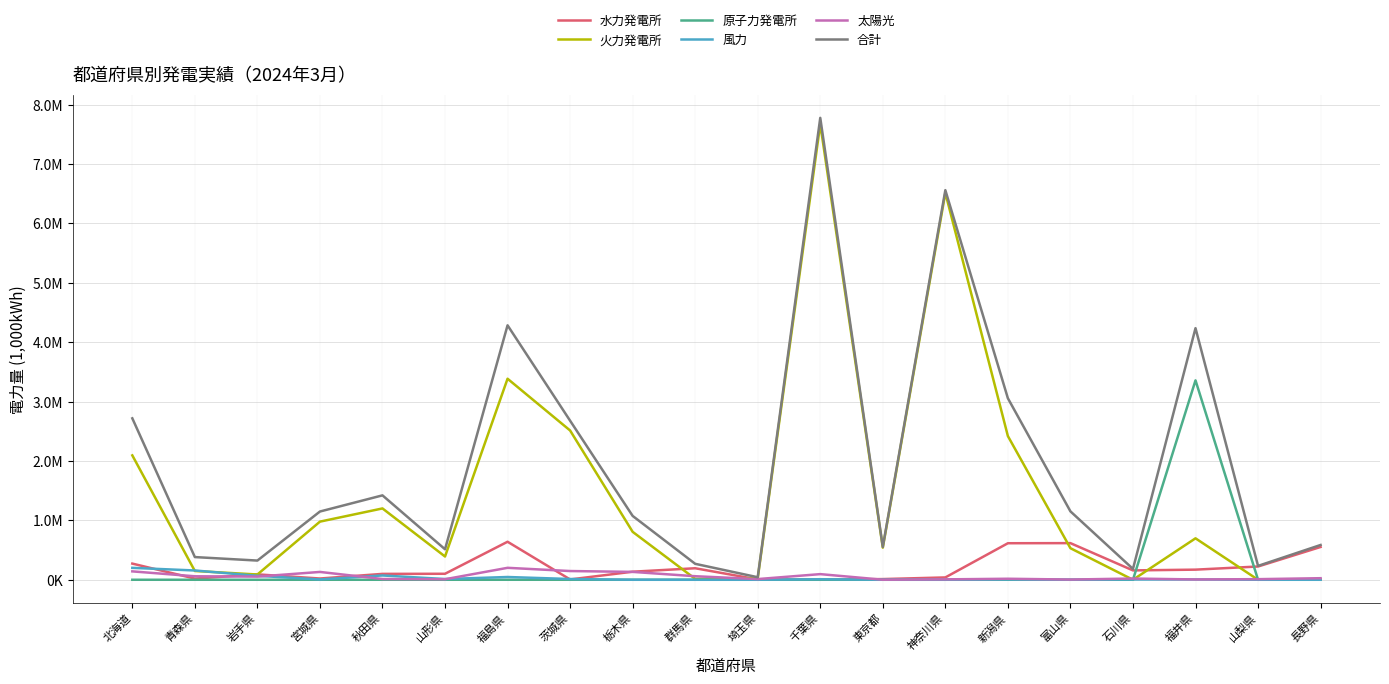

The value of 火力発電所 at 宮城県 is 978678.0. True or false?

True